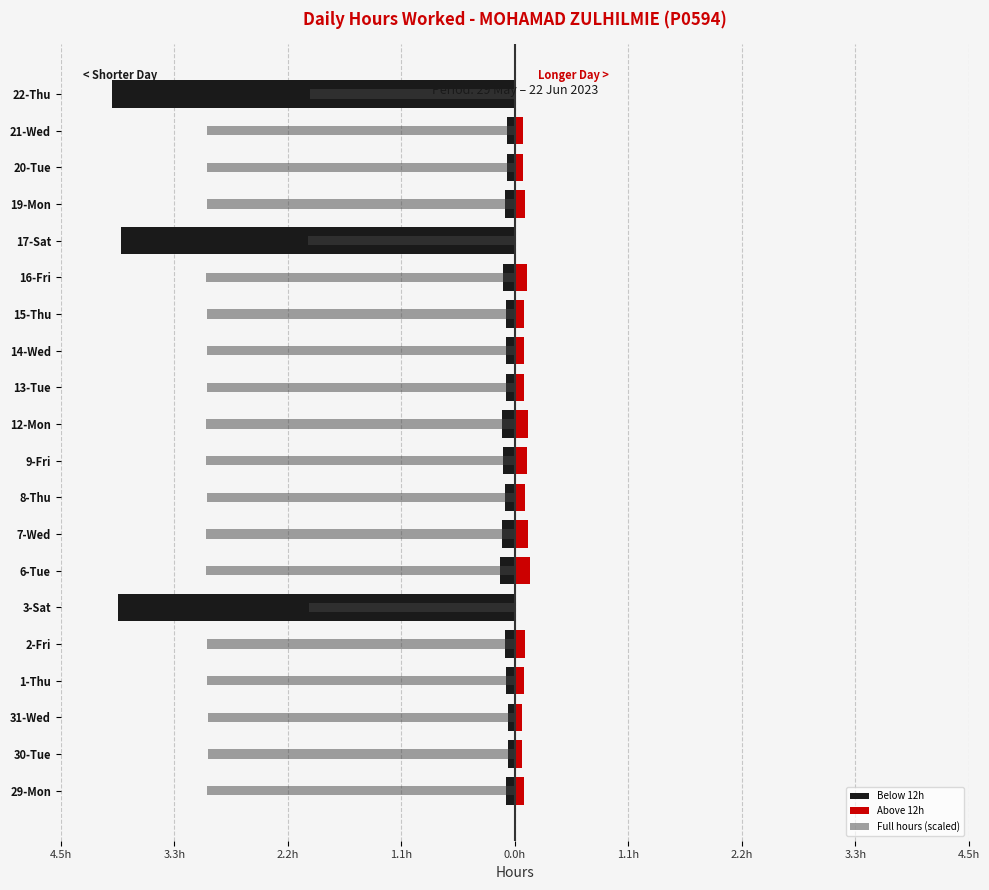

What is the sum of all Below 12h values?

-13.4